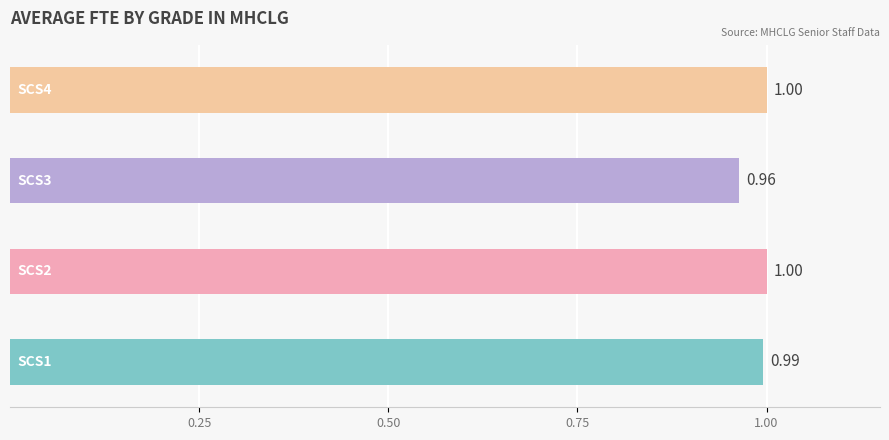

What is the value of the 3rd bar from the left?

1.0